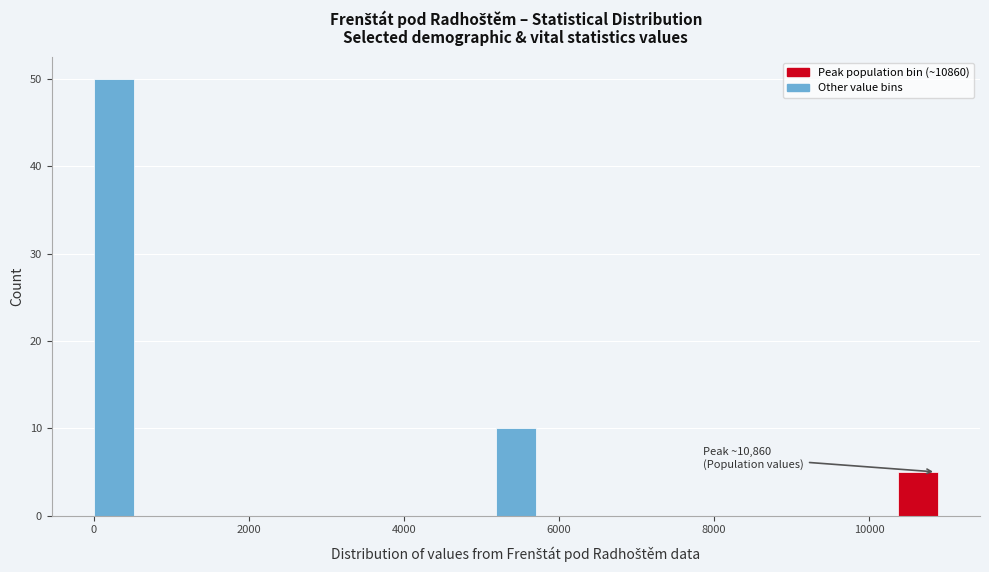

Read against the x-axis, roughly where is the centre of the tallest bar?

200